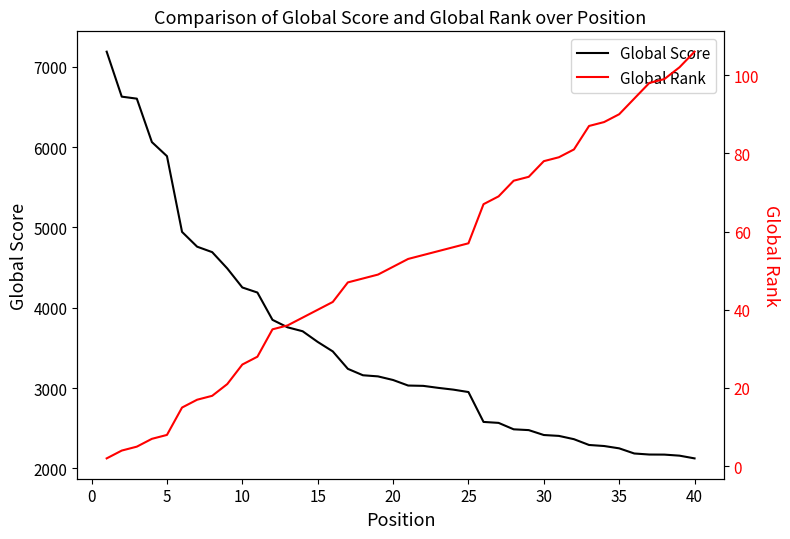

What are all the series names shown in the legend?

Global Score, Global Rank